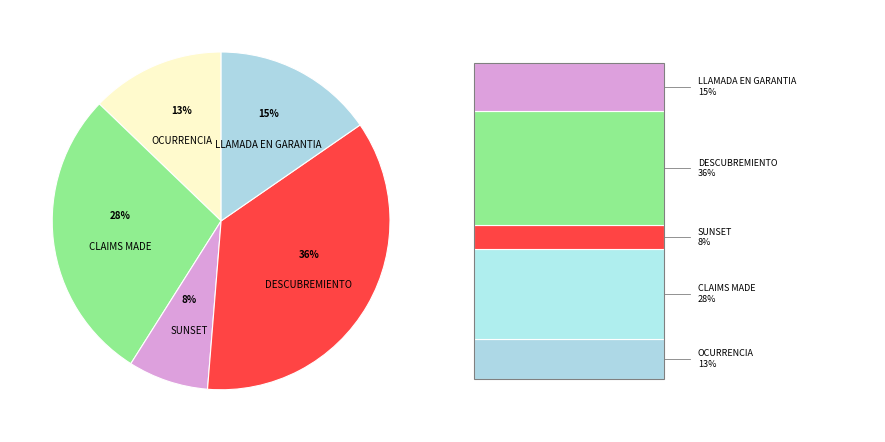

How many slices are in this pie chart?

5